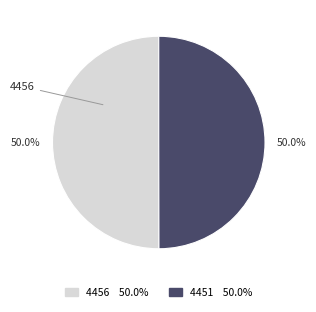

Combined, do 4456 and 4451 account for over 50%?

Yes